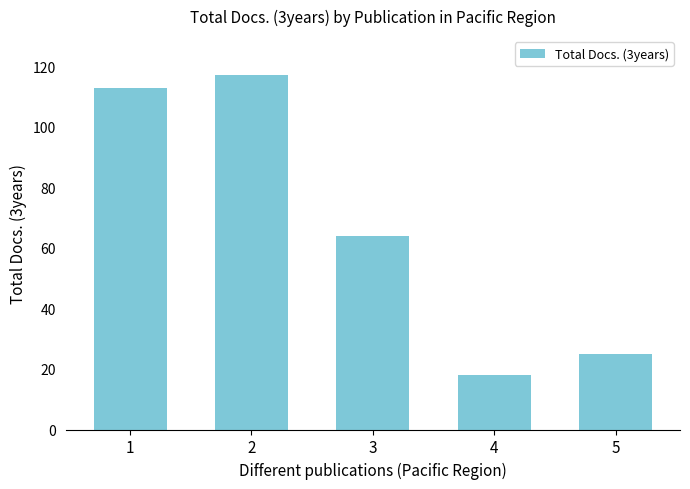

What is the sum of the values at 5 and 1?

138